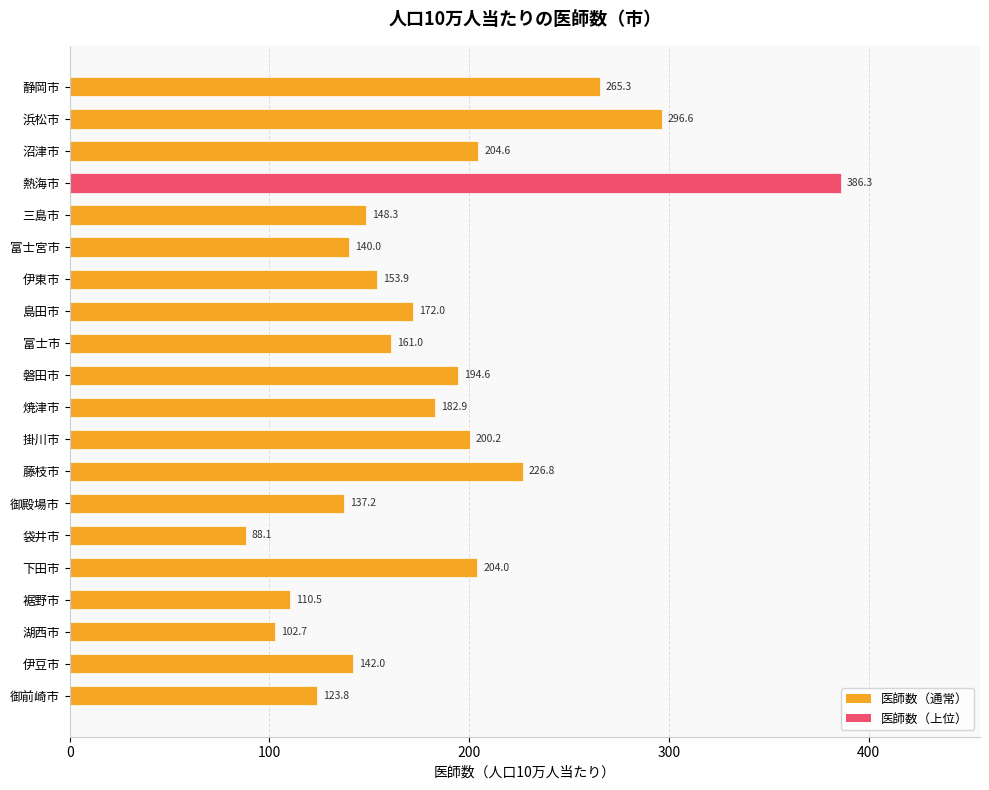

What is the difference between the maximum and minimum values?

298.2